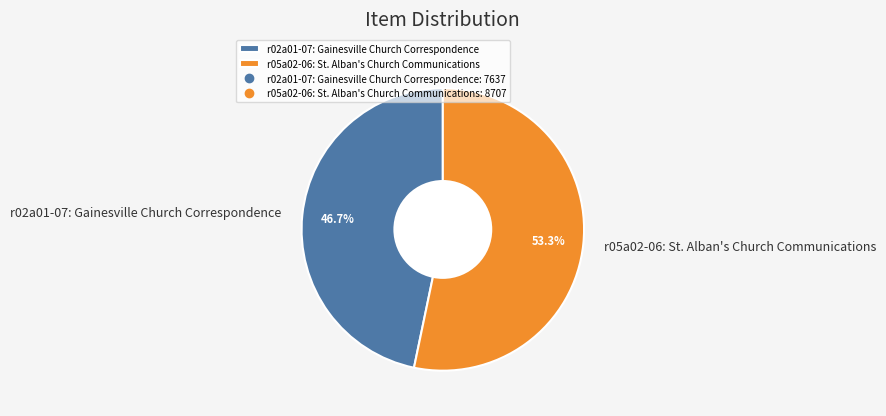

What portion of the pie excludes r05a02-06: St. Alban's Church Communications?

46.7%